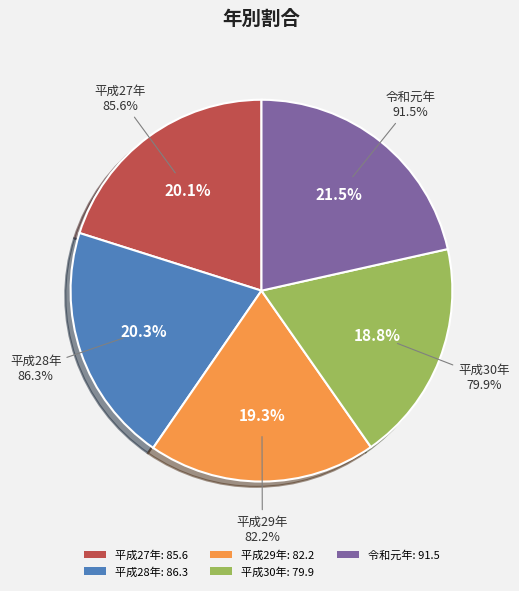

Combined, do 平成30年 and 平成29年 account for over 50%?

No